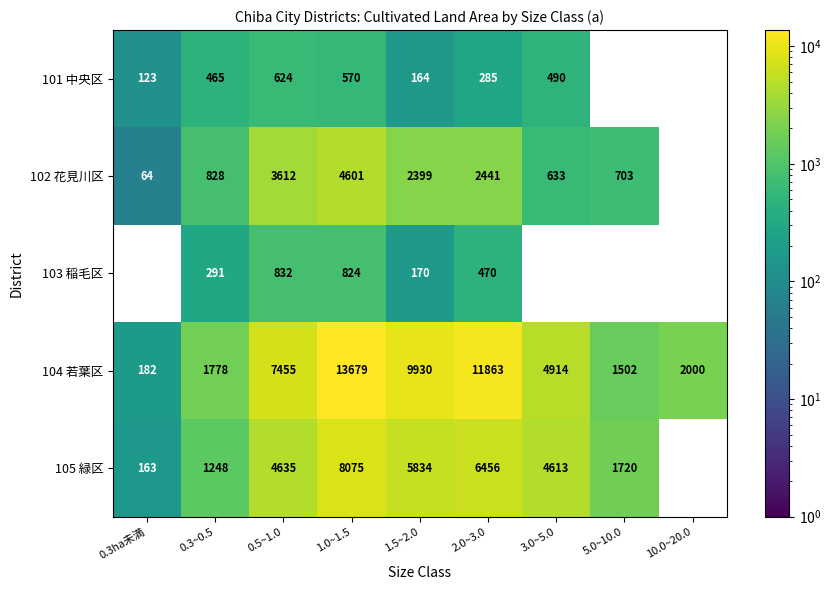

What is the sum of the 105 緑区 values at 2.0~3.0 and 5.0~10.0?

8176